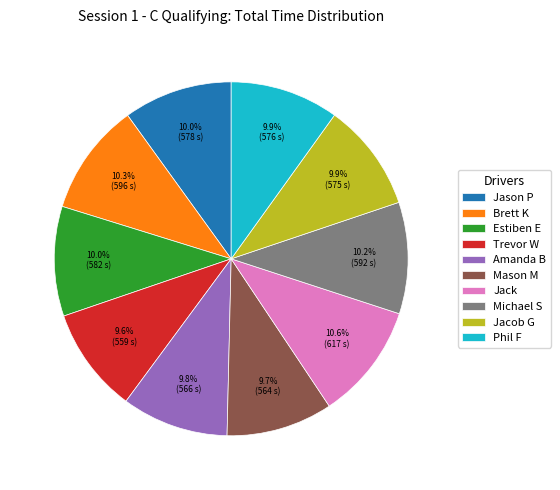

To the nearest percent, what is the average slice percentage?

10%